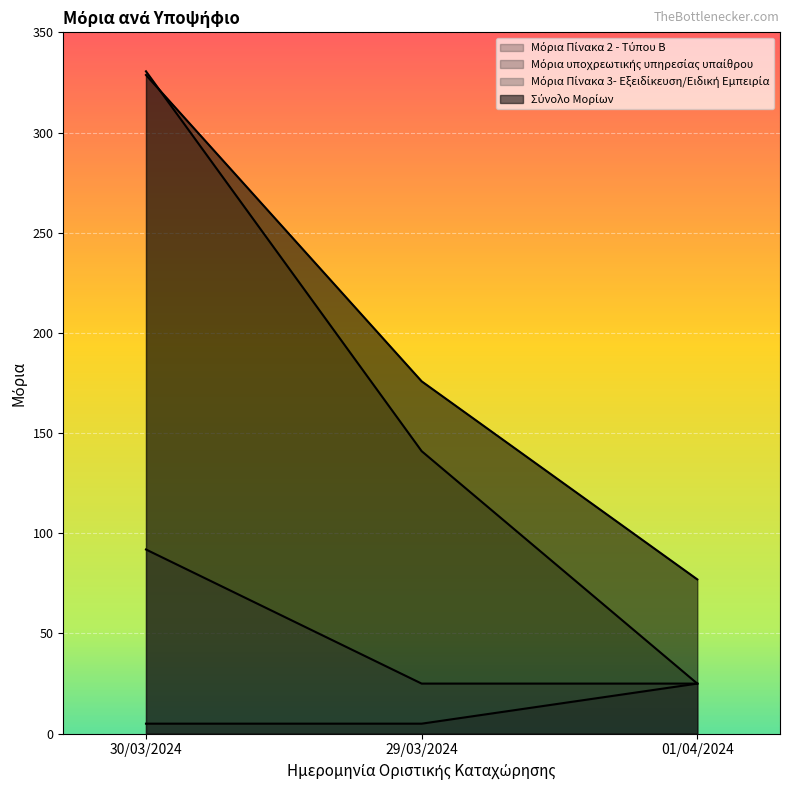

List the series in order of their peak value, highest first.

Μόρια Πίνακα 2 - Τύπου Β, Σύνολο Μορίων, Μόρια Πίνακα 3- Εξειδίκευση/Ειδική Εμπειρία, Μόρια υποχρεωτικής υπηρεσίας υπαίθρου